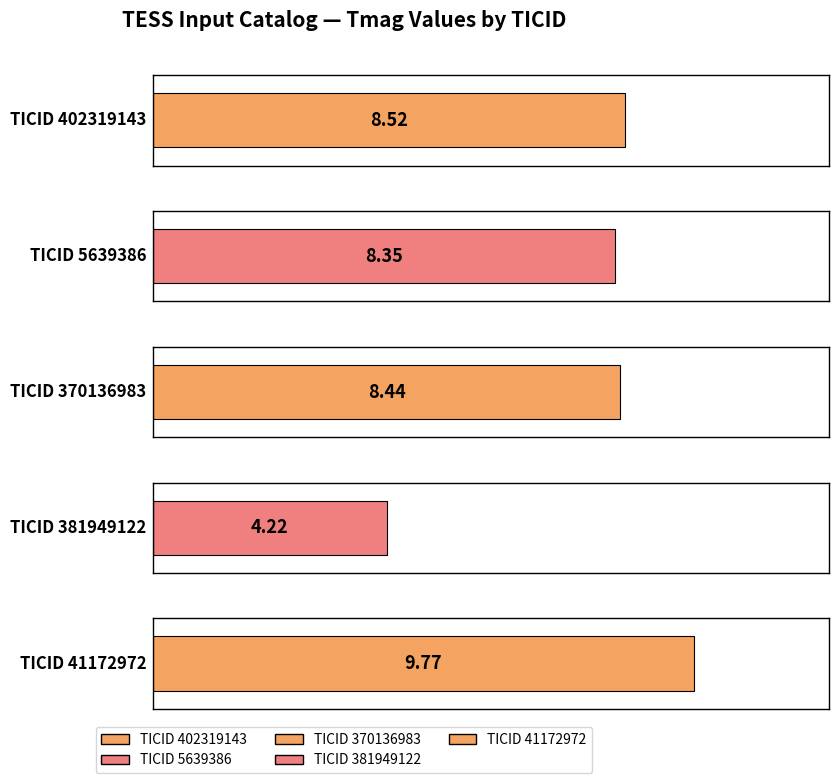

Is it true that the value at 5639386 is 8.3?

True